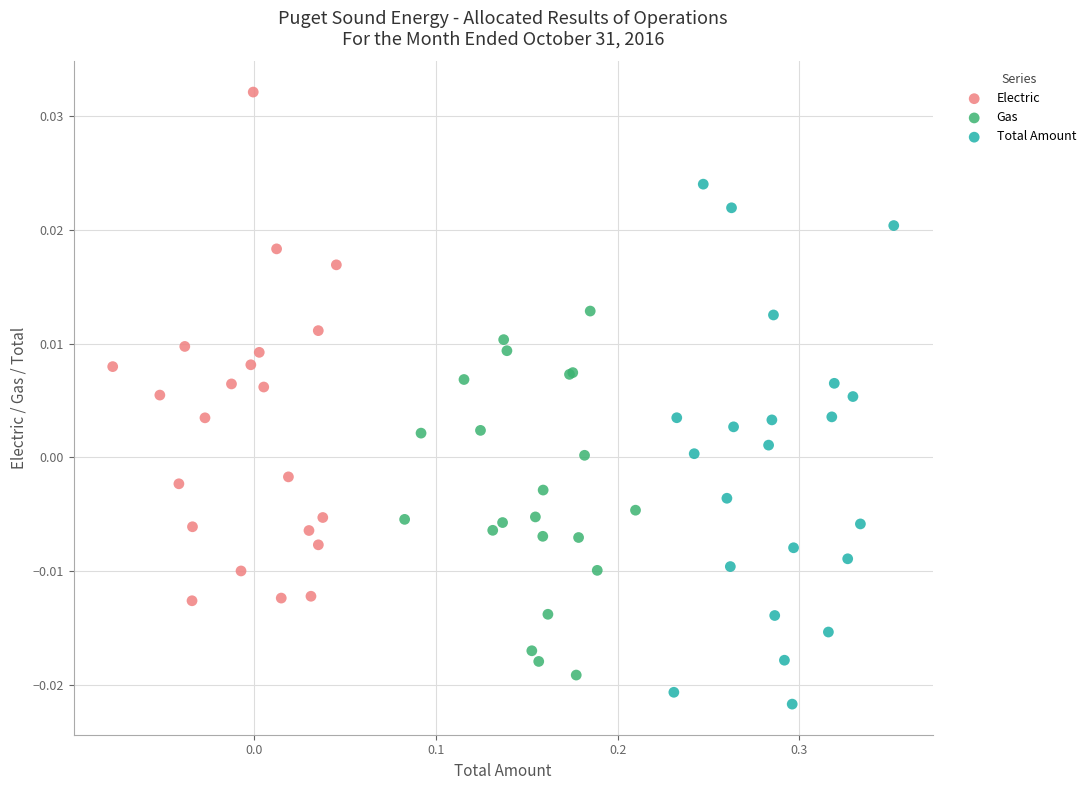

Which series reaches the maximum Y coordinate?

Electric